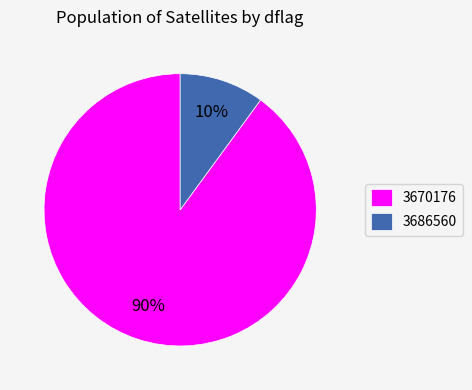

Rank the categories by value from highest to lowest.

3670176, 3686560